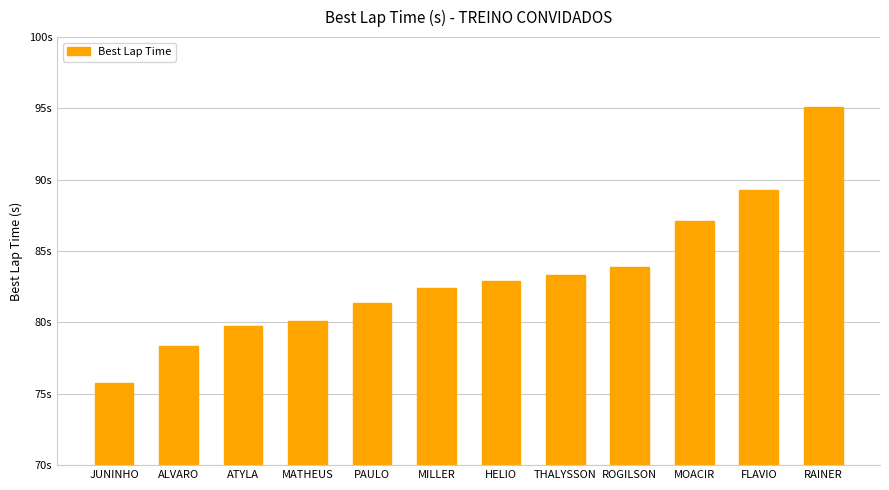

Reading left to right, what are all the values shown in this chart?

JUNINHO=75.7	ALVARO=78.4	ATYLA=79.7	MATHEUS=80.1	PAULO=81.4	MILLER=82.4	HELIO=82.9	THALYSSON=83.3	ROGILSON=83.9	MOACIR=87.1	FLAVIO=89.3	RAINER=95.1